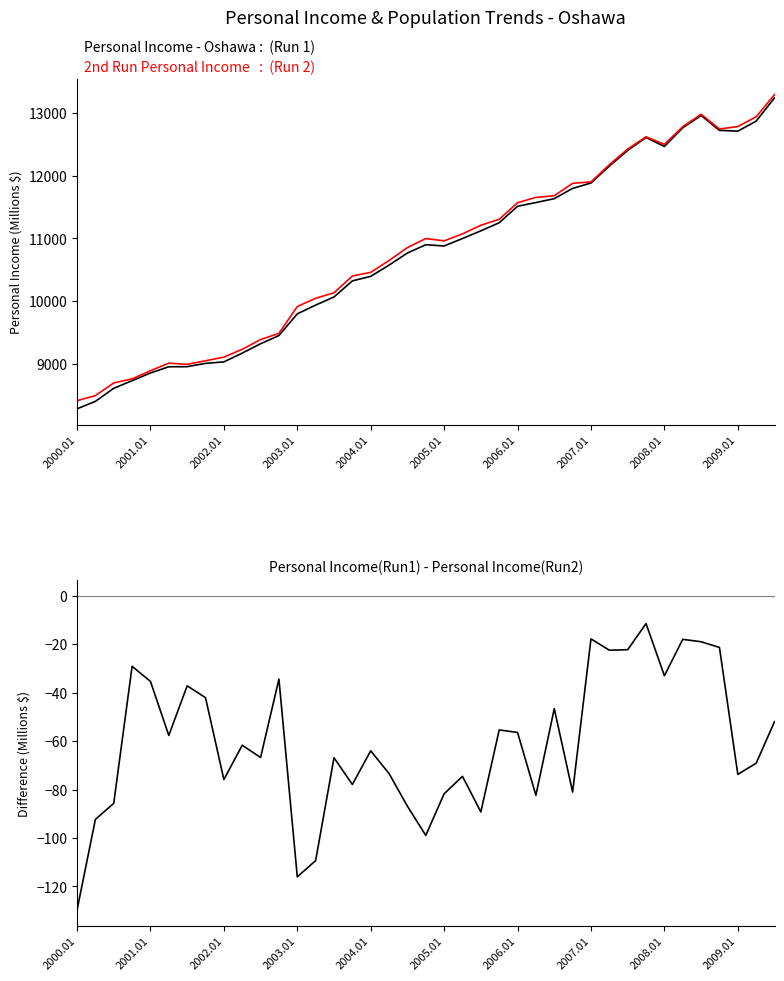

Which series has the largest total across all categories?

2nd Run Personal Income